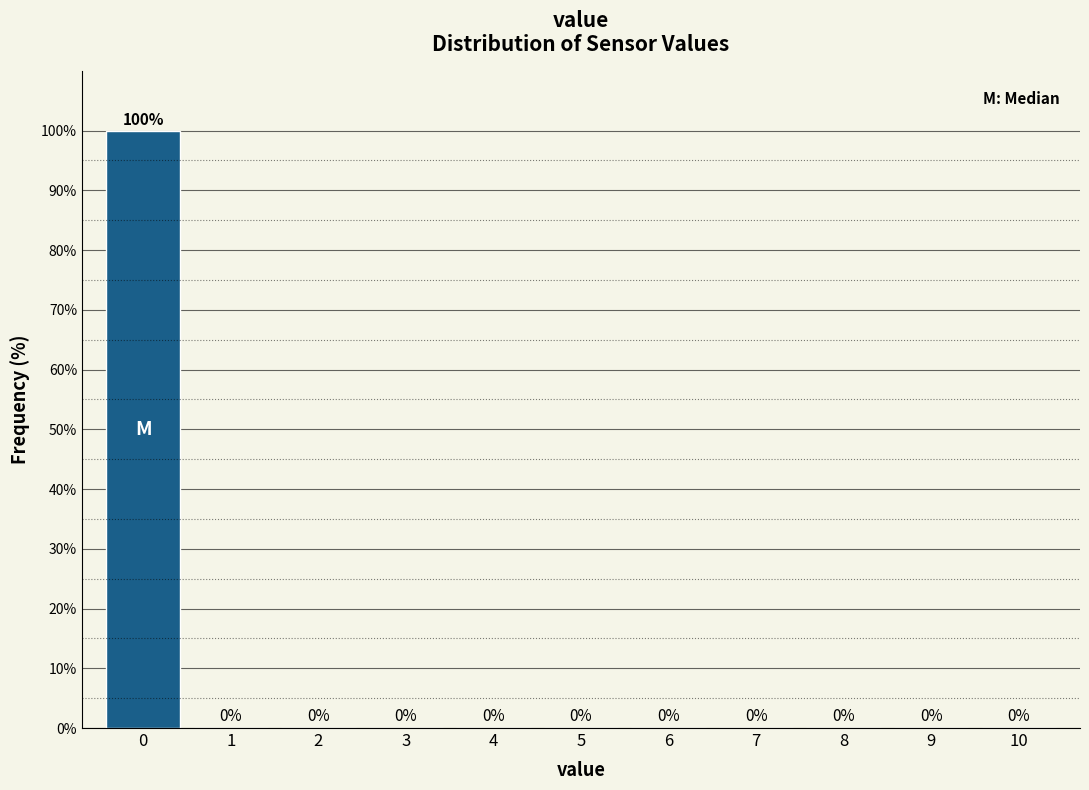

Reading left to right, list every bar in this chart as the range it spans on the x-axis followed by its height.

-0.5 to 0.5: 100
0.5 to 1.5: 0
1.5 to 2.5: 0
2.5 to 3.5: 0
3.5 to 4.5: 0
4.5 to 5.5: 0
5.5 to 6.5: 0
6.5 to 7.5: 0
7.5 to 8.5: 0
8.5 to 9.5: 0
9.5 to 10.5: 0